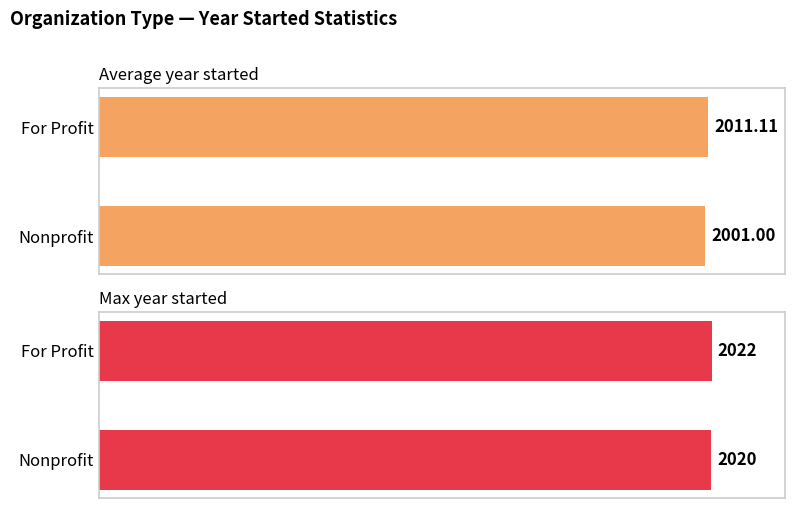

Rank the series at For Profit from highest to lowest value.

Max year started, Average year started